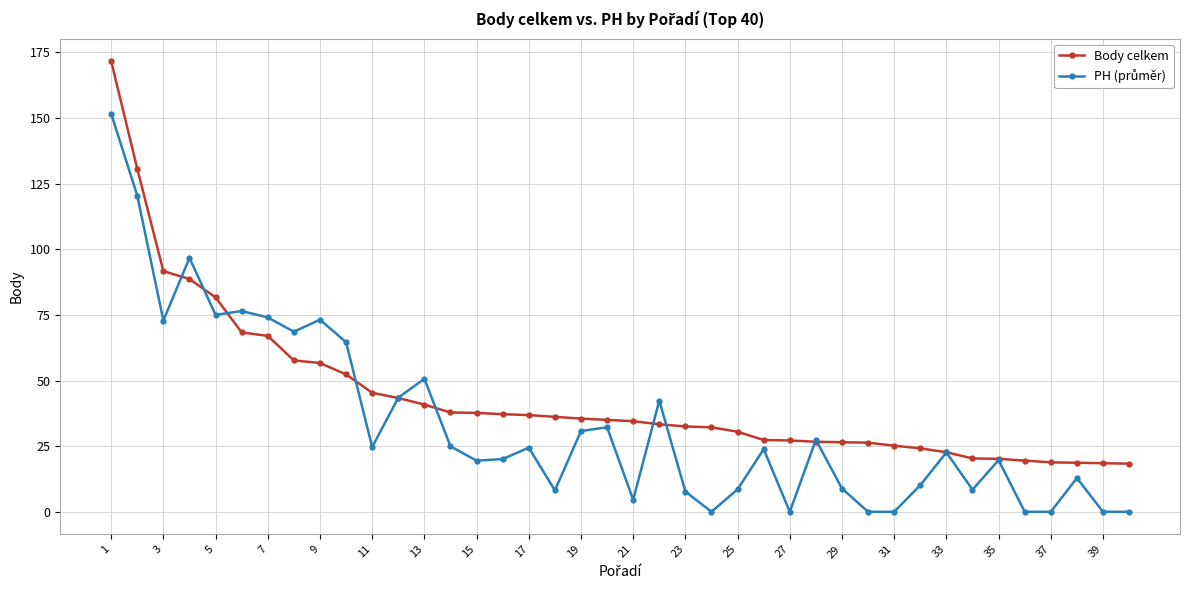

Which series has the largest total across all categories?

Body celkem